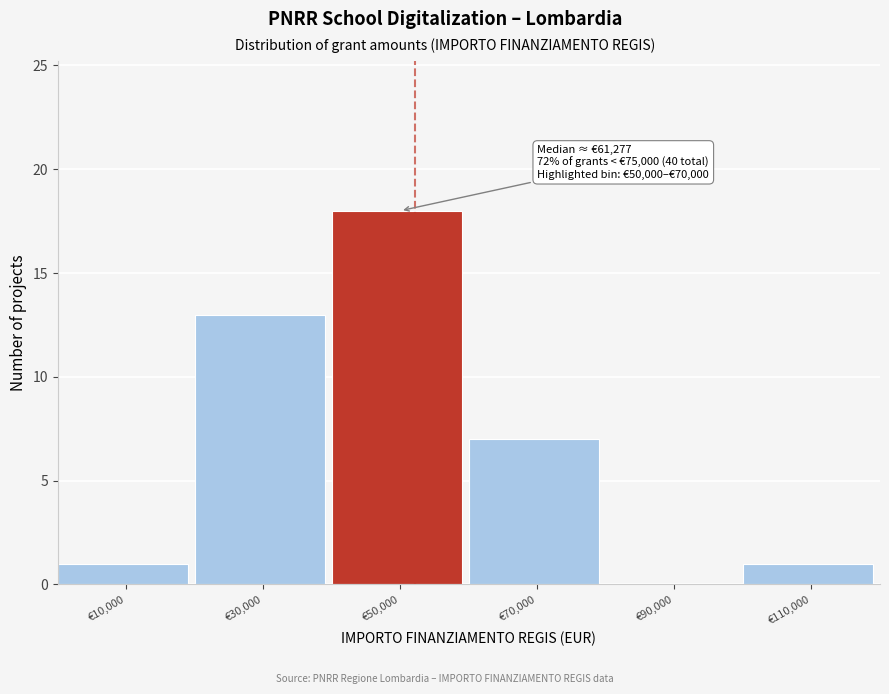

Reading left to right, transcribe all the data shown in this chart.

€10,000=1	€30,000=13	€50,000=18	€70,000=7	€90,000=0	€110,000=1